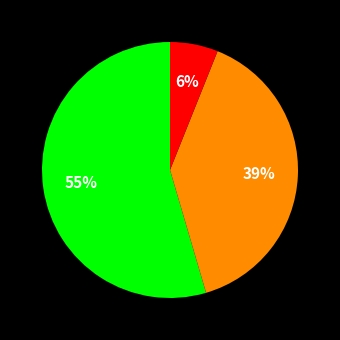

Is there a majority slice in this chart?

Yes